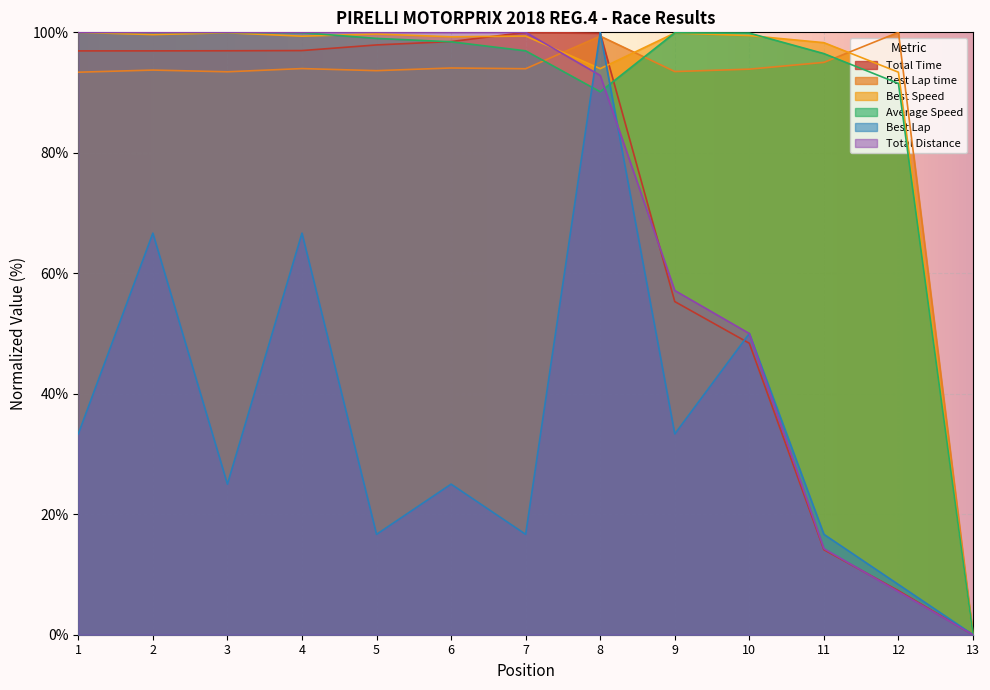

Is it true that Best Lap time equals 93.6 at 5?

True